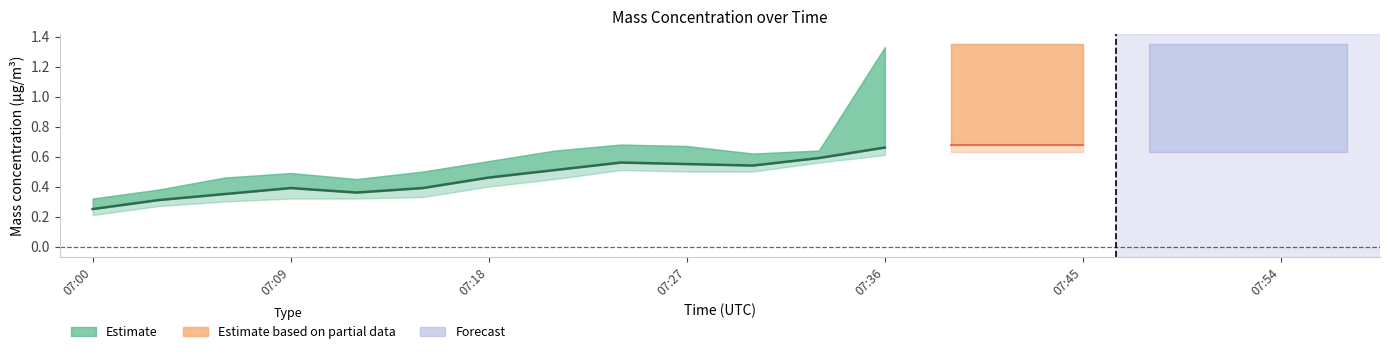

In X0_M11, how many points are lower than both neighbors (excluding endpoints)?

2